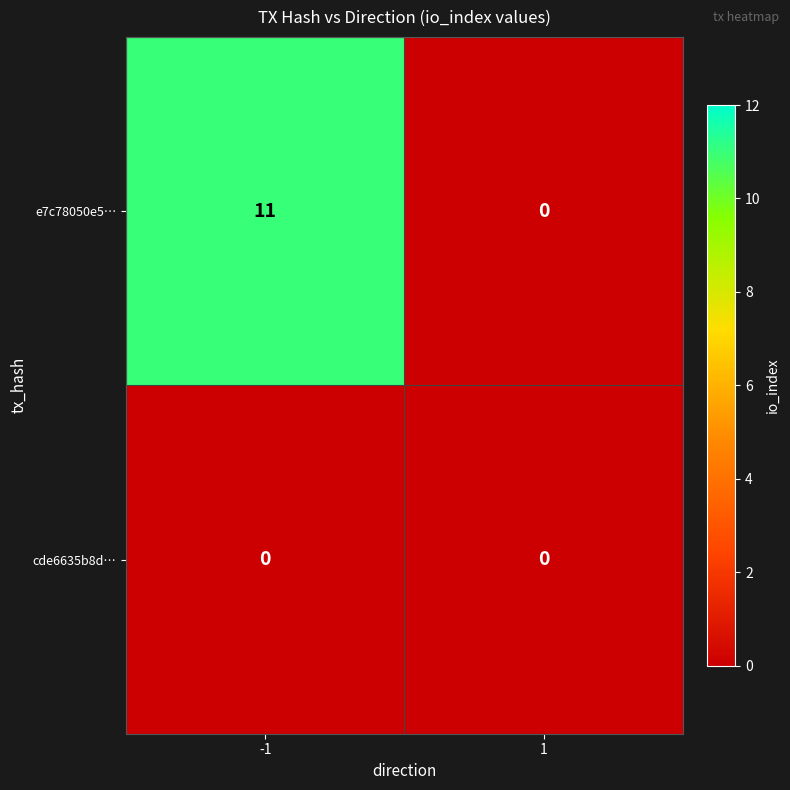

Reading left to right, transcribe all the data shown in this chart.

e7c78050e5…: 11	0
cde6635b8d…: 0	0